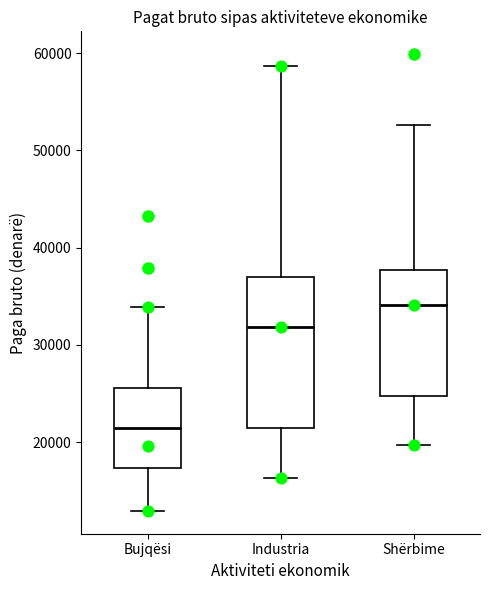

Which box's median line is the highest?

Shërbime